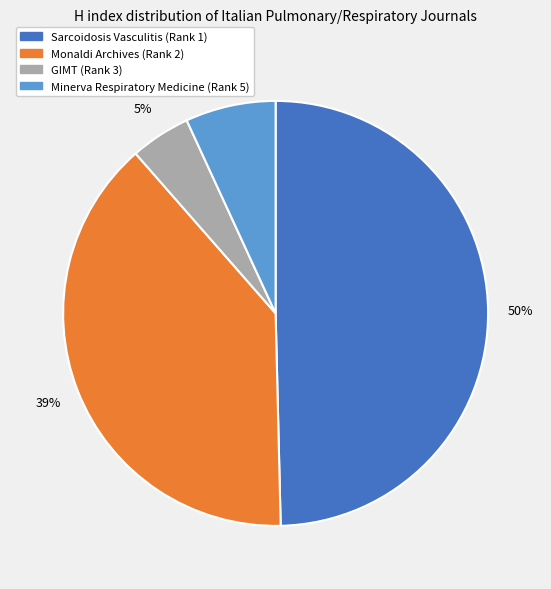

To the nearest percent, what is the average slice percentage?

25%